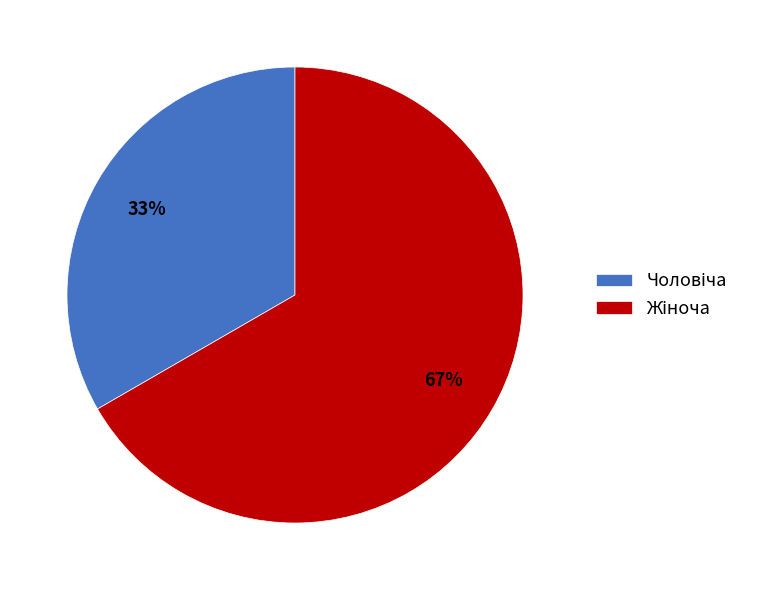

Is there a majority slice in this chart?

Yes